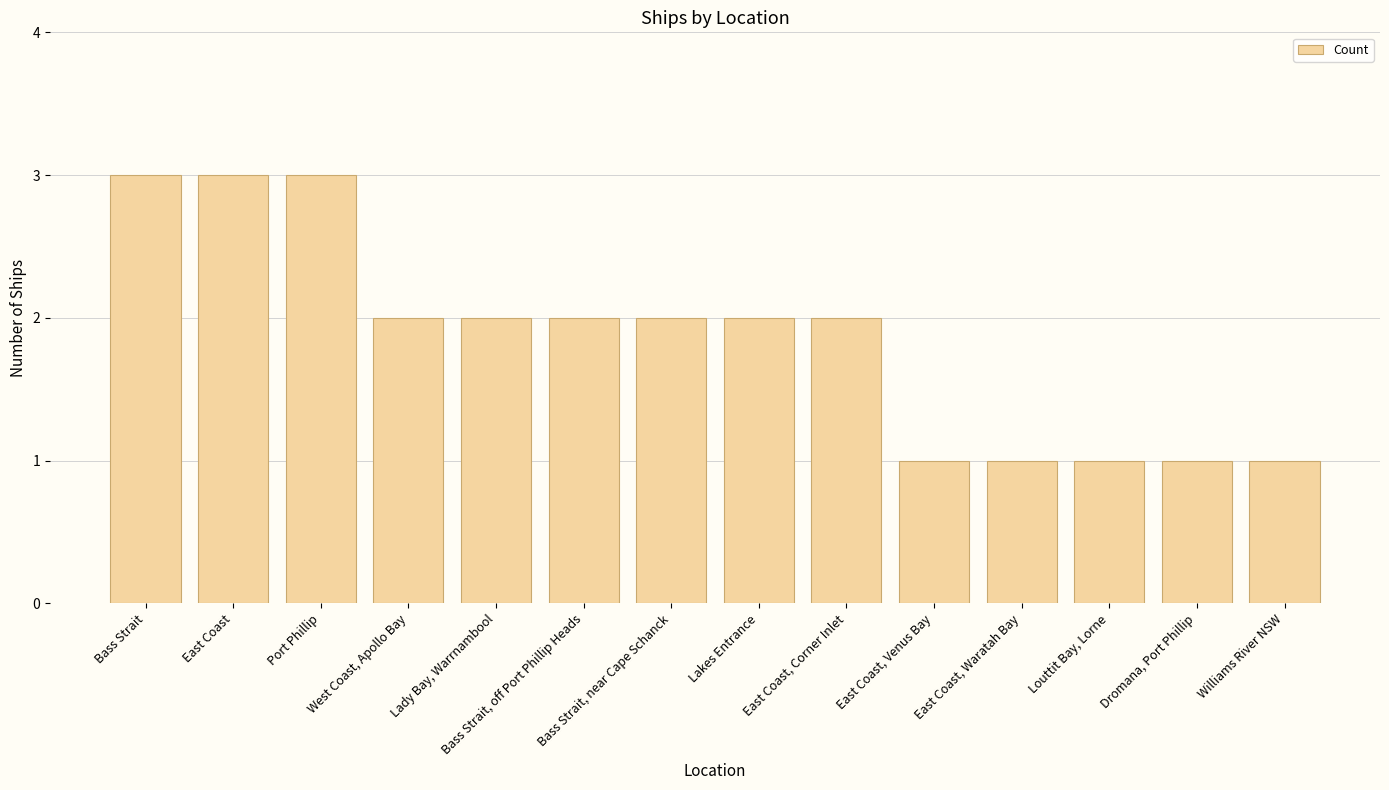

What is the ratio of the value at Port Phillip to the value at East Coast, Waratah Bay?

3.0